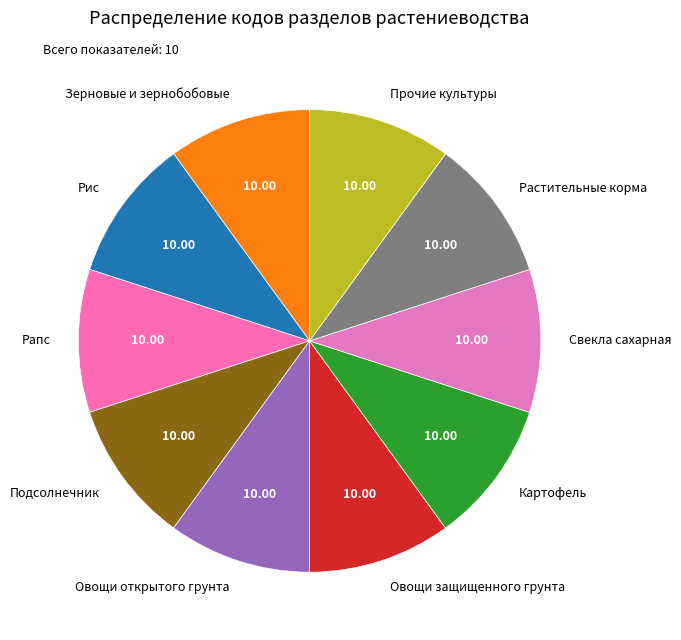

Does Овощи открытого грунта represent more than half of the total?

No